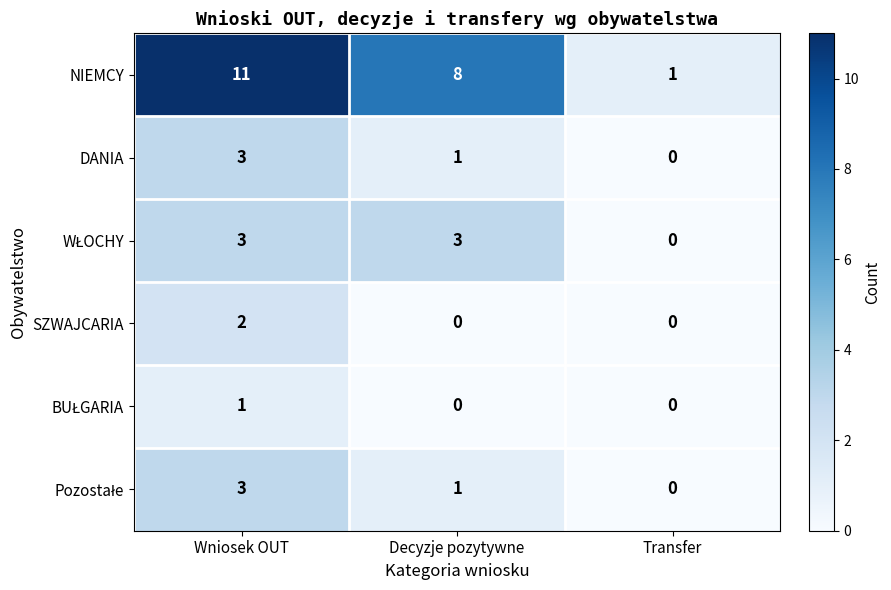

True or false: NIEMCY has a value of 1 at Transfer.

True